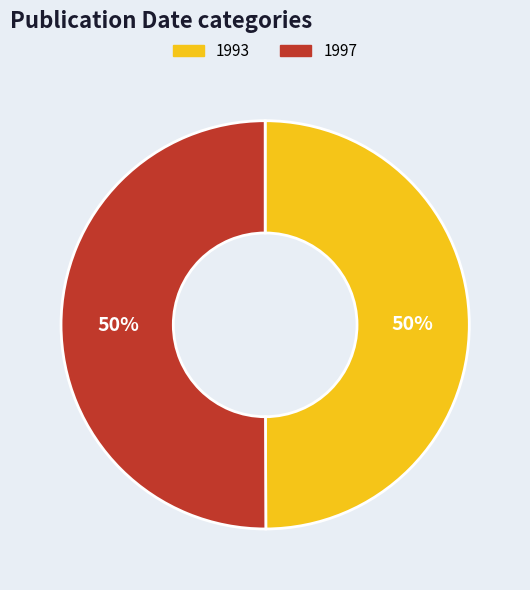

Is the sum of 1997 and 1993 greater than half?

Yes